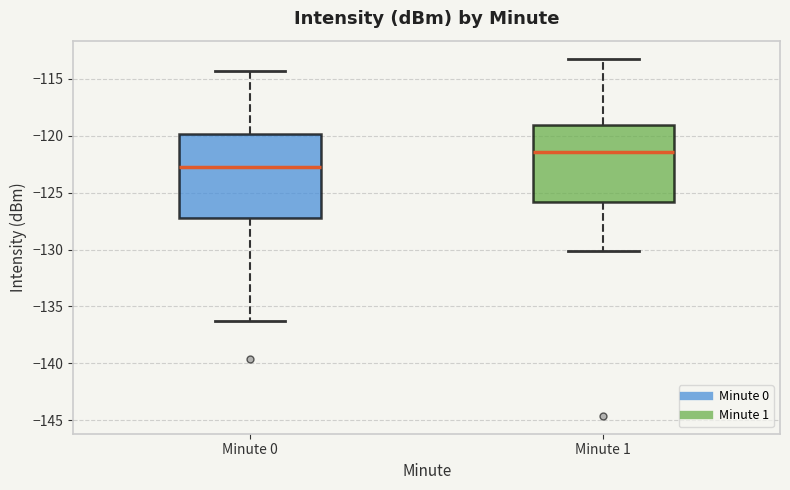

Which box's median line is the highest?

Minute 1